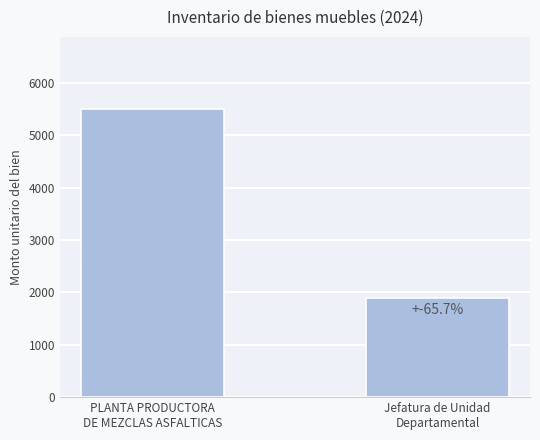

The value at PLANTA PRODUCTORA
DE MEZCLAS ASFALTICAS is 5502.4. True or false?

True